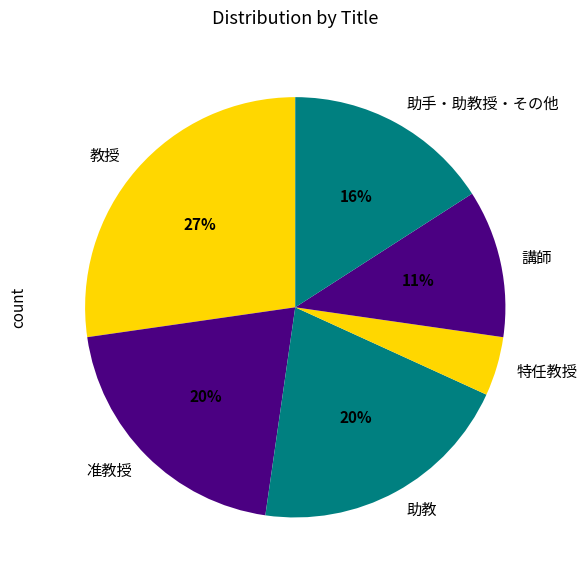

How many slices are in this pie chart?

6